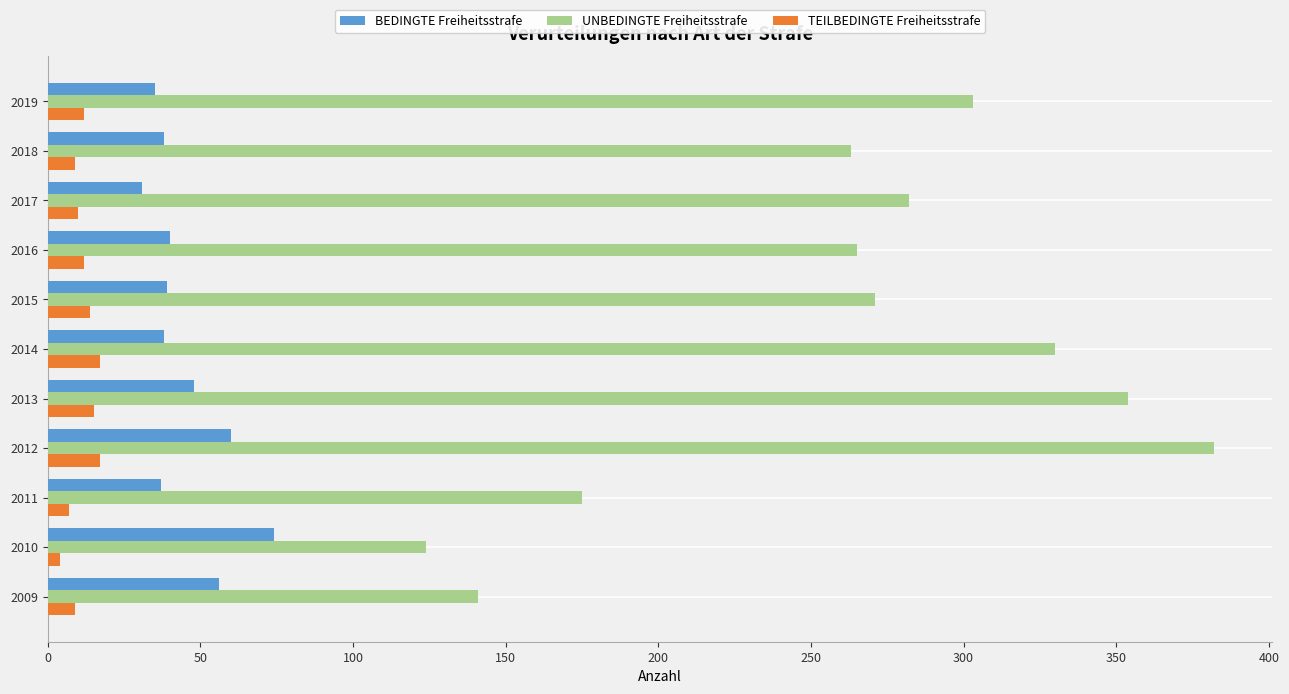

How many data points in UNBEDINGTE Freiheitsstrafe are less than 271?

5